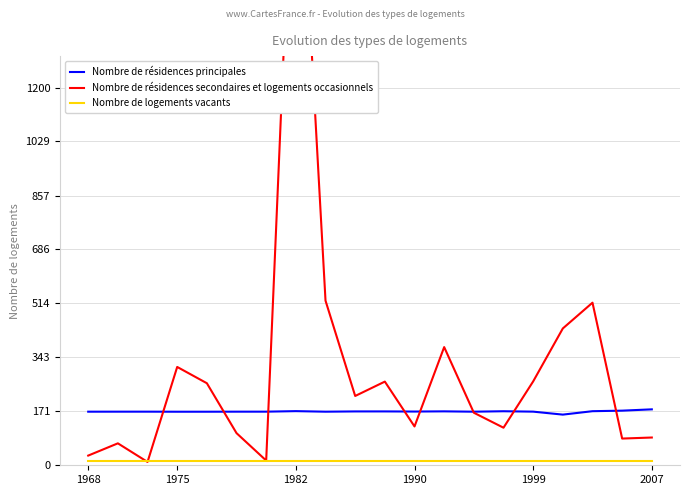

What are all the series names shown in the legend?

Nombre de résidences principales, Nombre de résidences secondaires et logements occasionnels, Nombre de logements vacants